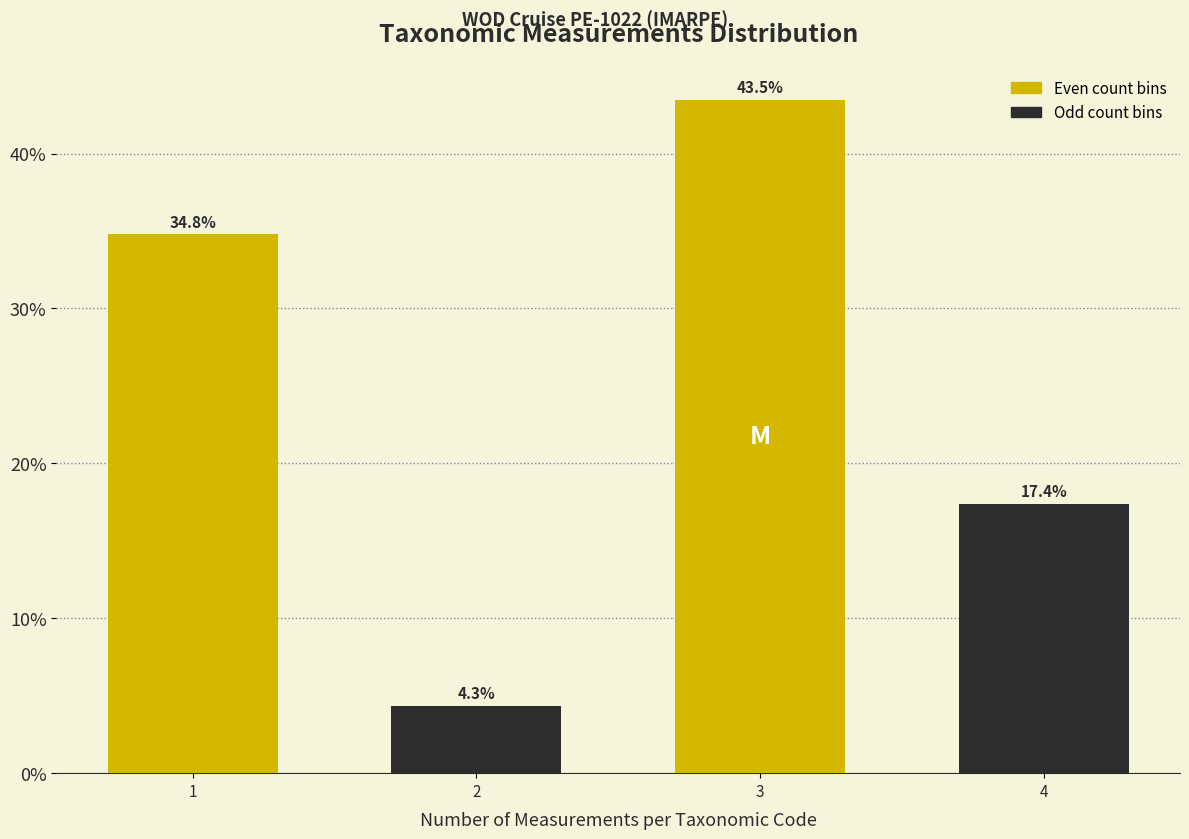

True or false: Odd count bins has a value of 6.2 at 1.

False